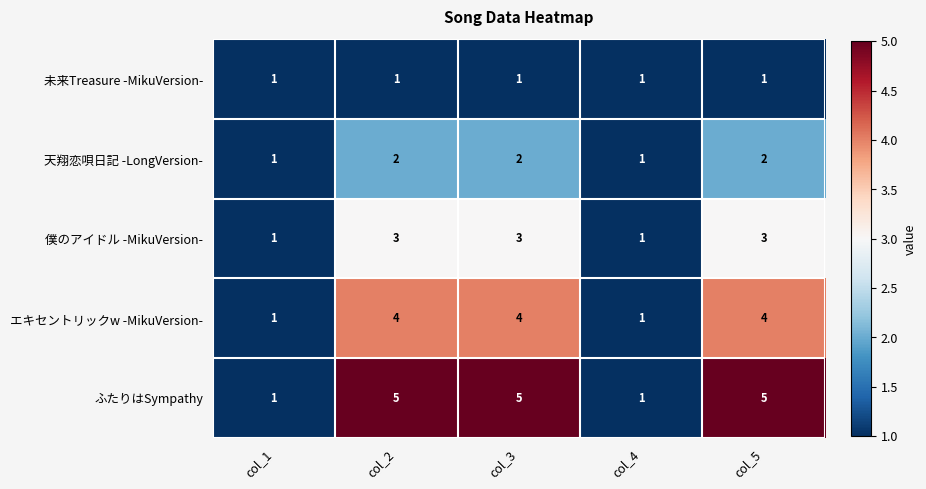

Between col_2 and col_4, which series saw the biggest shift?

ふたりはSympathy